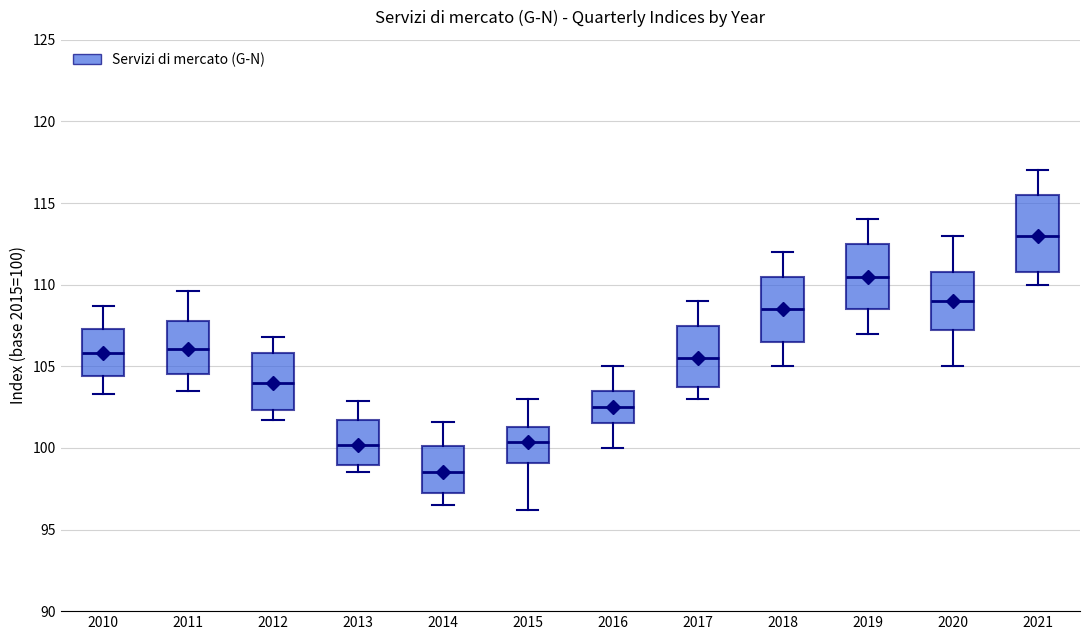

Comparing the boxes themselves (not the whiskers), which one is the tallest?

2021